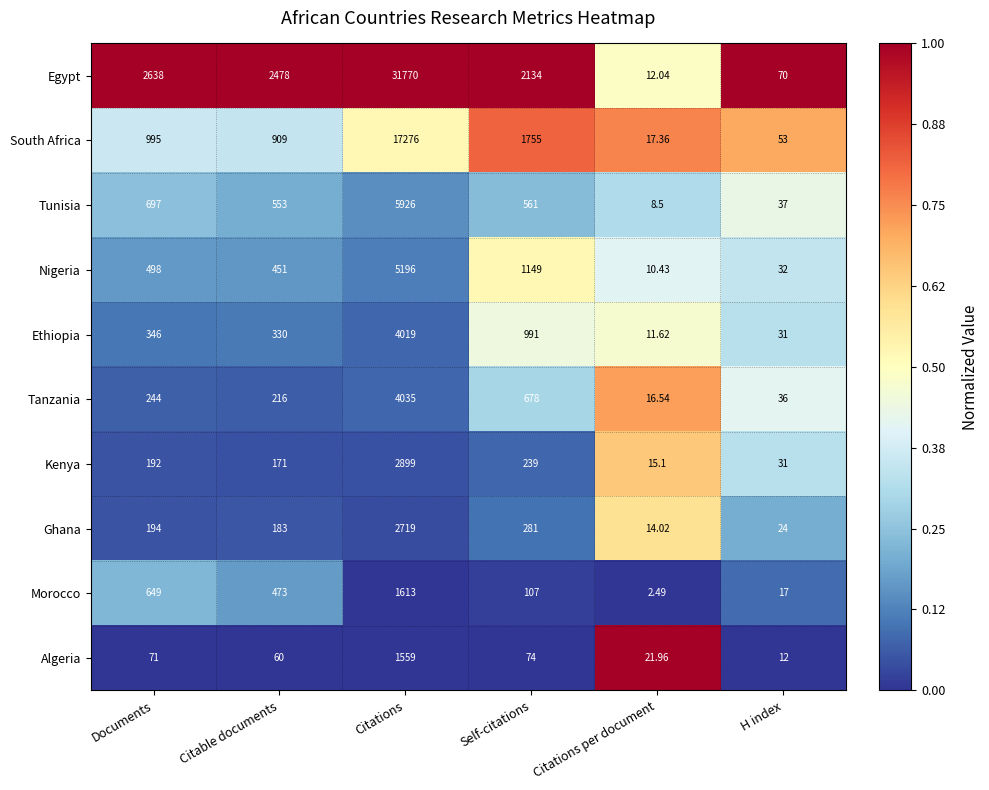

At which label is Tanzania closest to 2025?

Self-citations